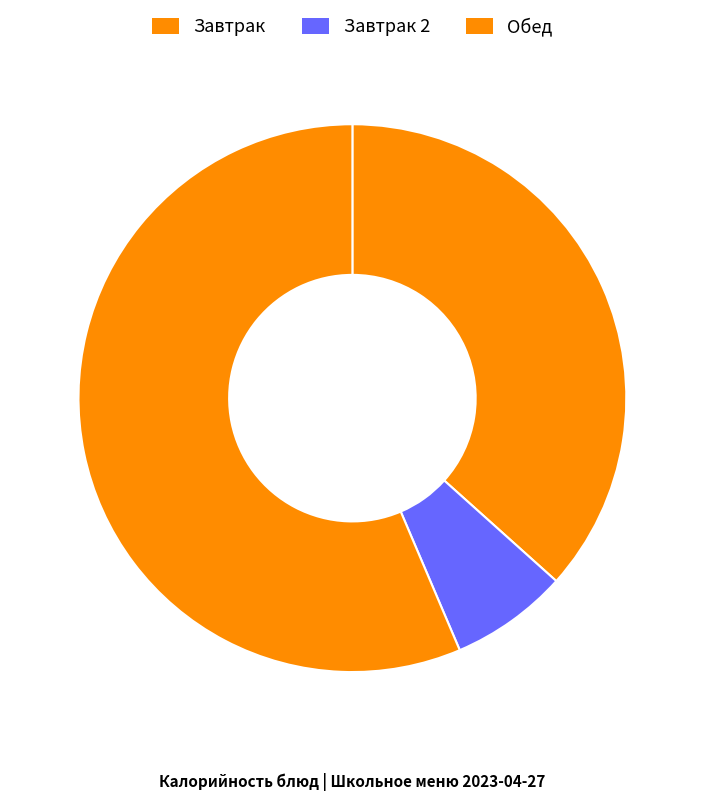

Count the number of slices in the pie.

3